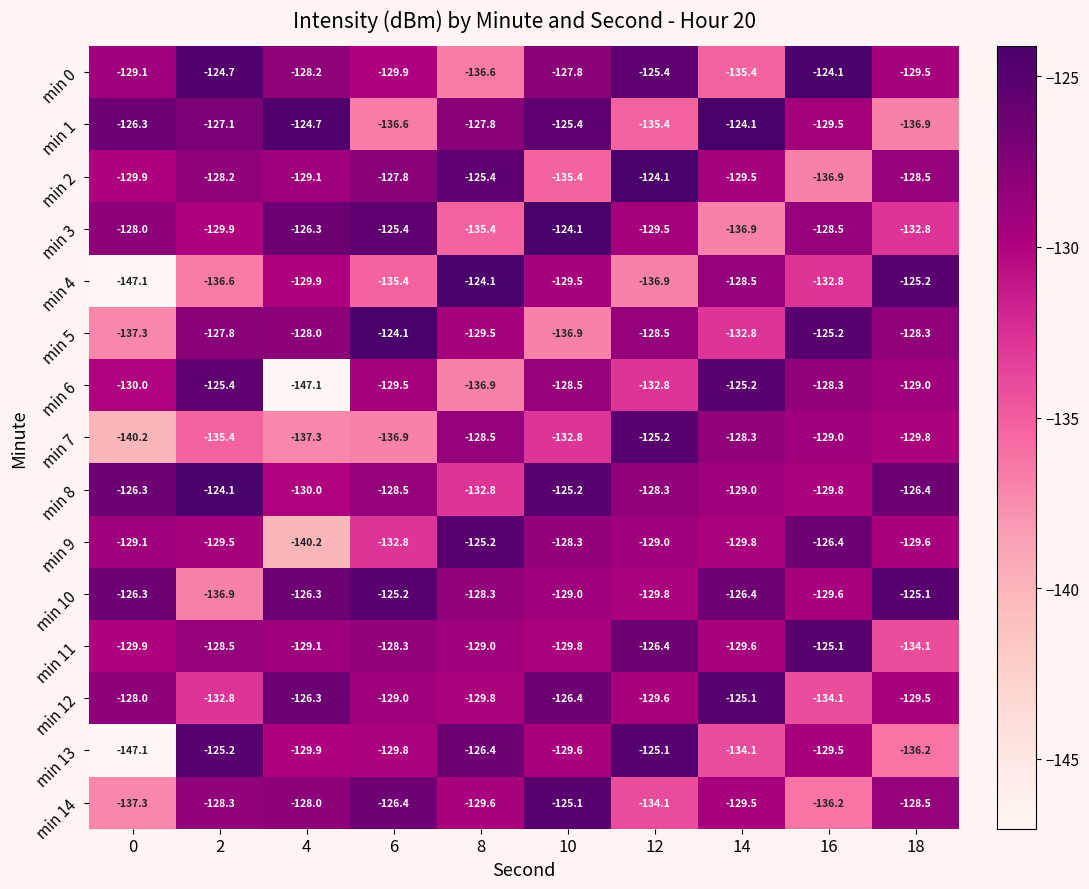

What is the total value across all series at 16?

-1945.0